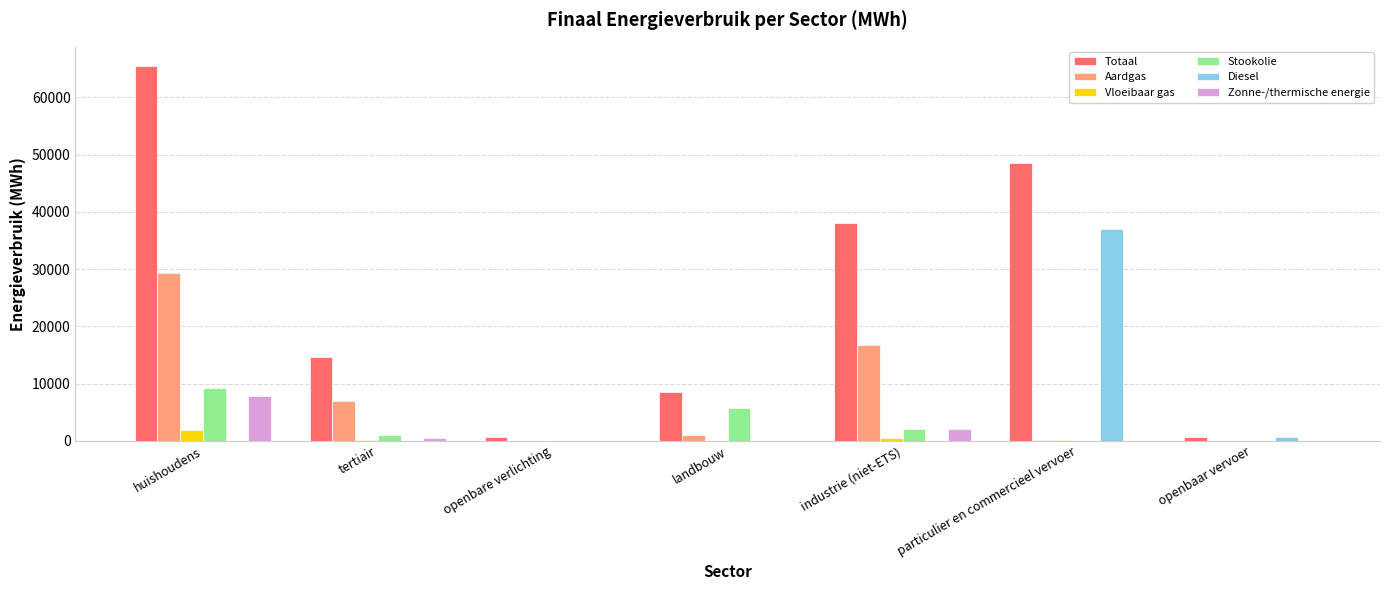

The value of Aardgas at tertiair is 6872.1. True or false?

True